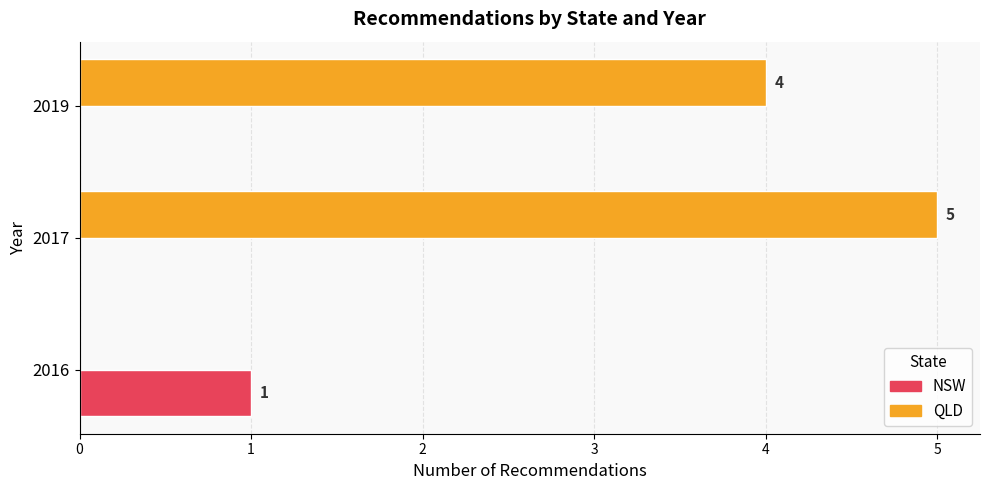

How many values in NSW are above zero?

1